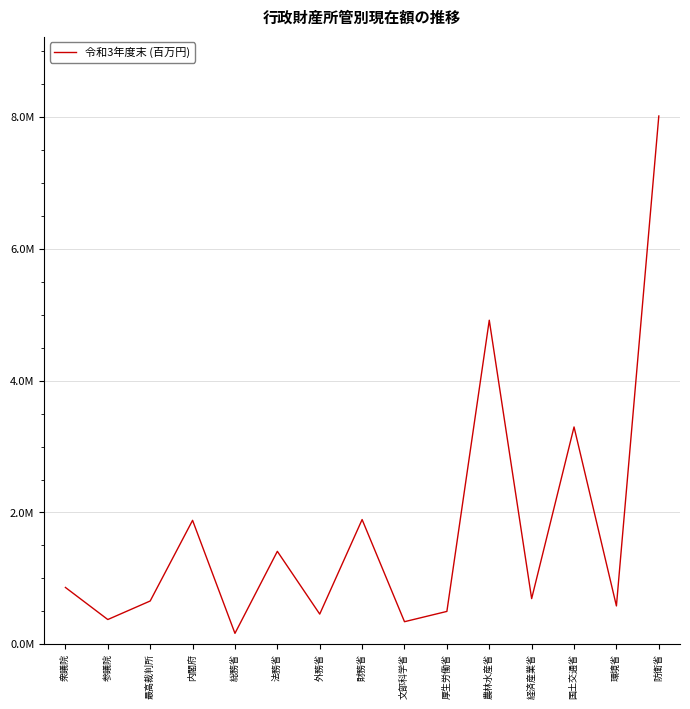

Where is the data nearest to the value 4091439?

国土交通省